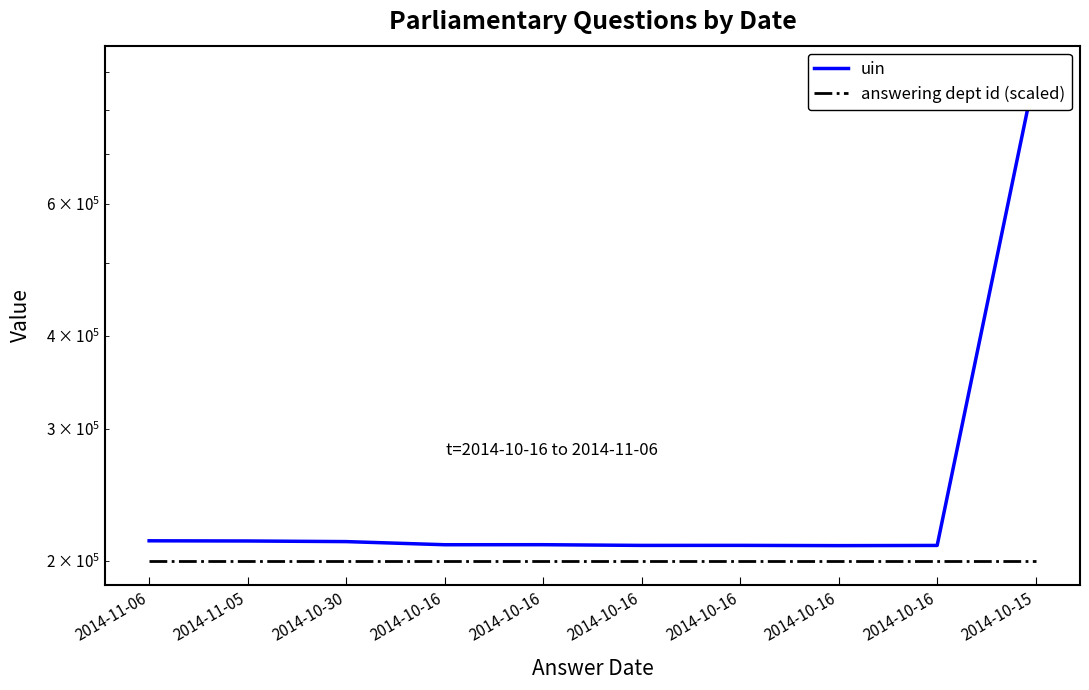

The value of uin at 2014-11-06 is 212631. True or false?

True